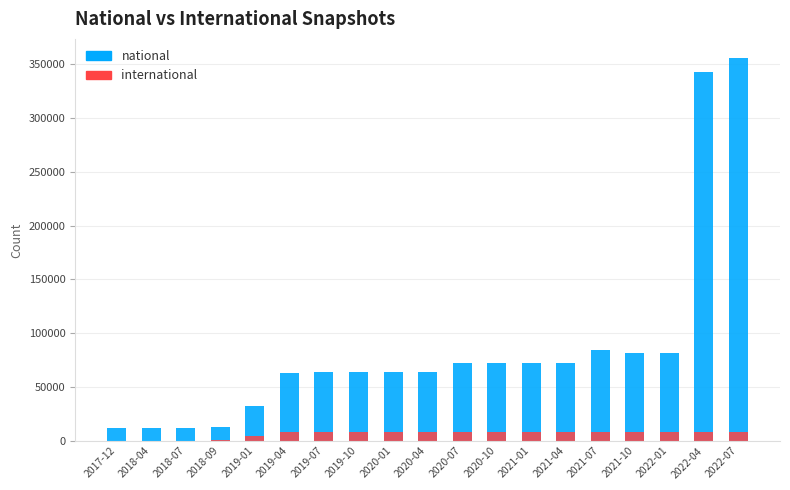

List the series in order of their peak value, lowest first.

international, national